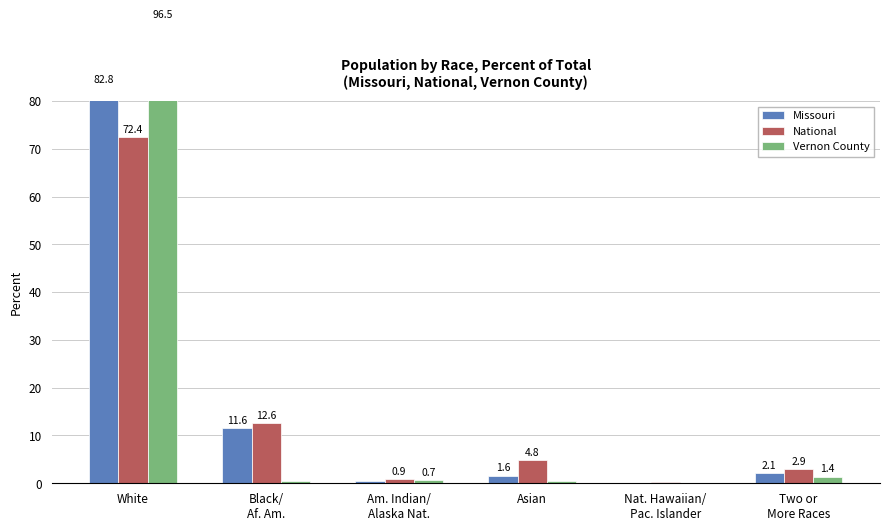

What is the total value across all series at Nat. Hawaiian/
Pac. Islander?

0.3